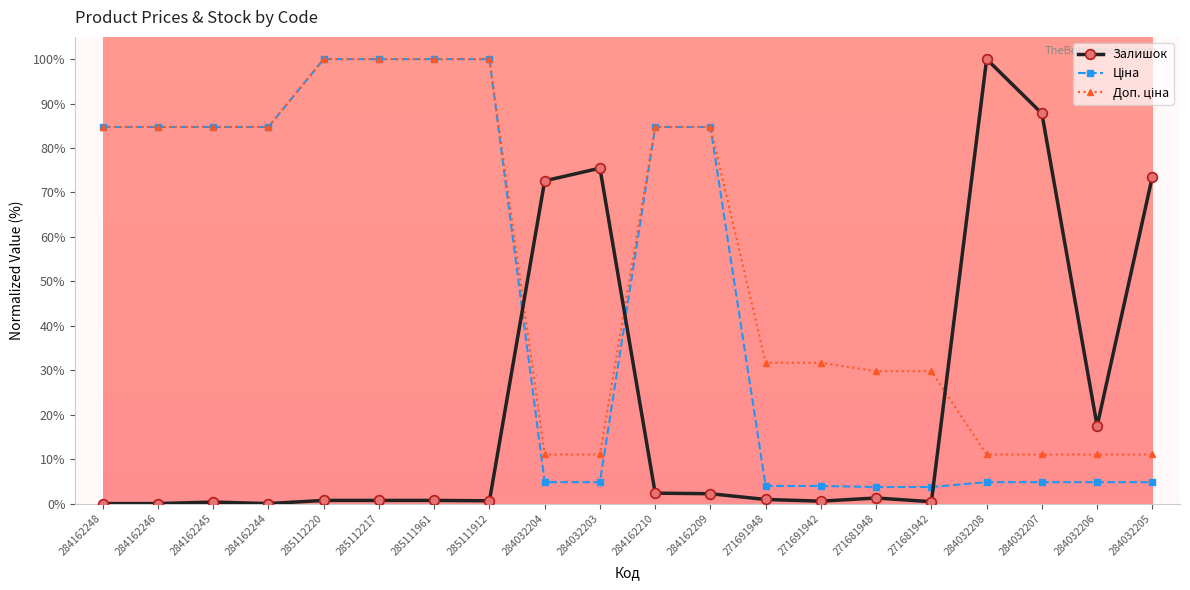

The Залишок series shows 18.9 at 284032205. True or false?

False